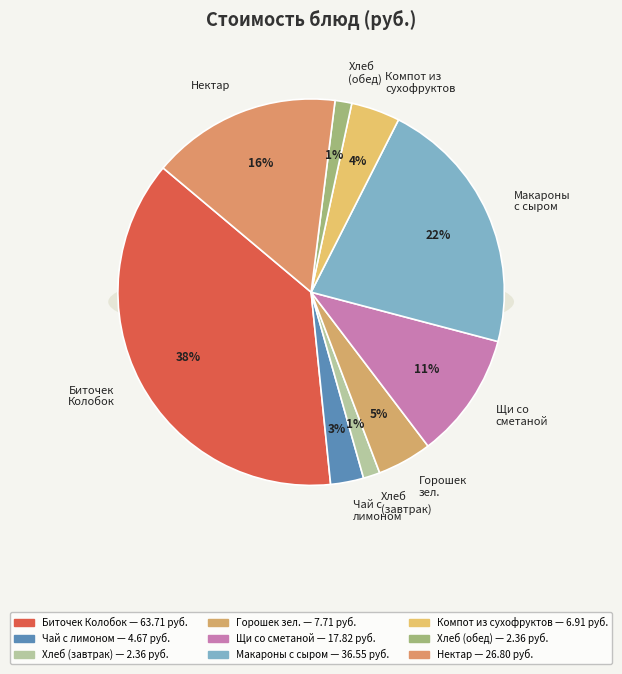

How much of the chart is everything except Чай с лимоном?

97.2%